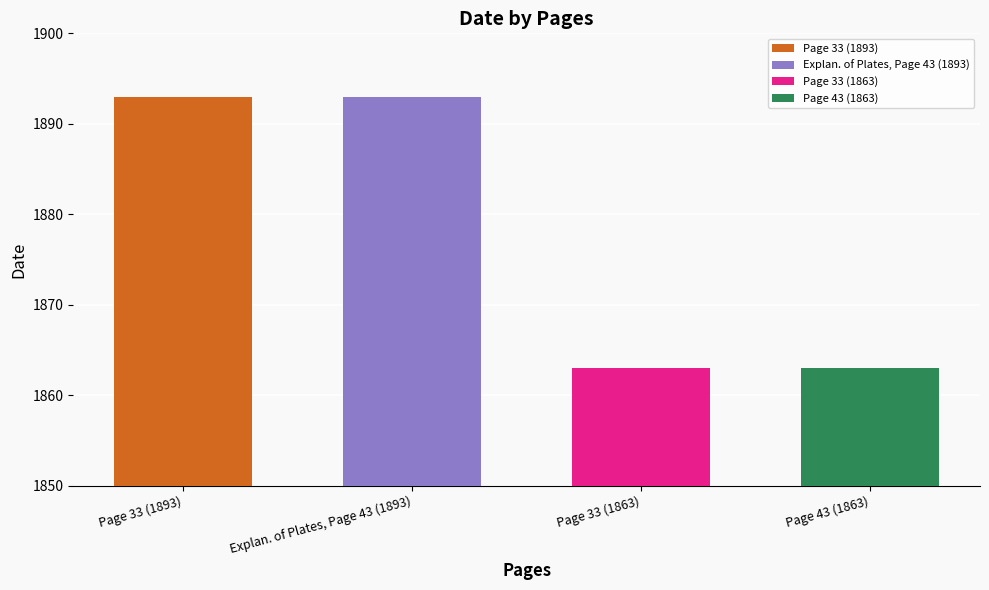

What value does the data have at Page 33 (1863), to the nearest 10?

1860